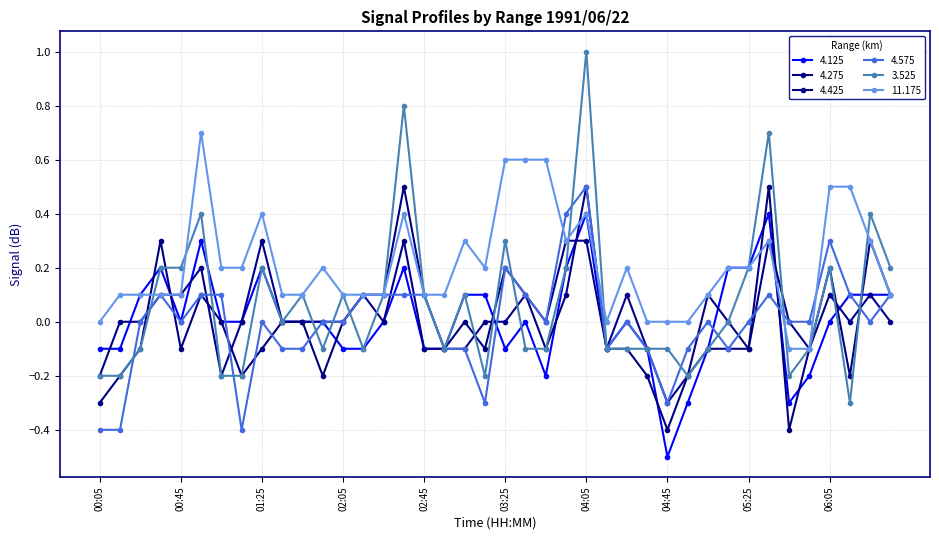

Which series has the largest range (max minus min)?

3.525